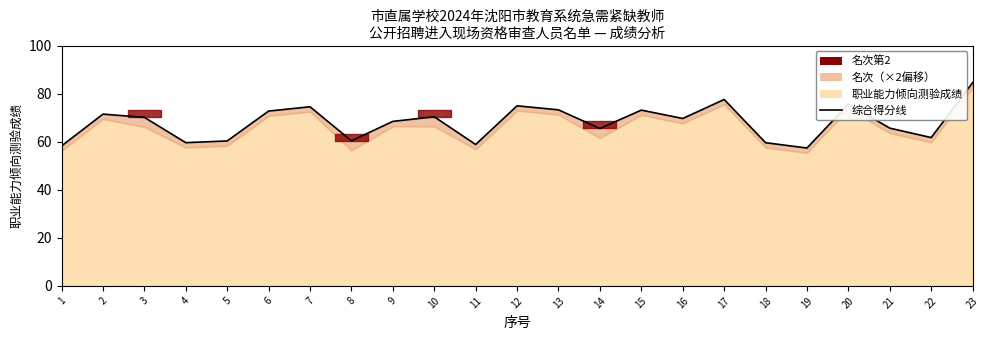

Reading left to right, list all the values displayed in this chart.

58.2	71.5	70.1	59.6	60.3	72.7	74.5	60.4	68.4	70.3	58.8	74.9	73.2	65.5	73.1	69.7	77.5	59.6	57.4	75.6	65.6	61.7	84.5